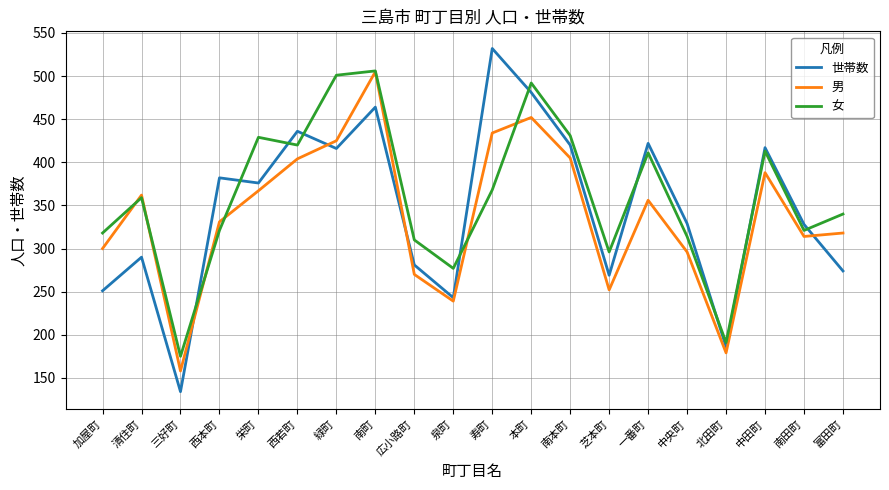

What is the difference between the second highest and second lowest values in the 女 series?

310